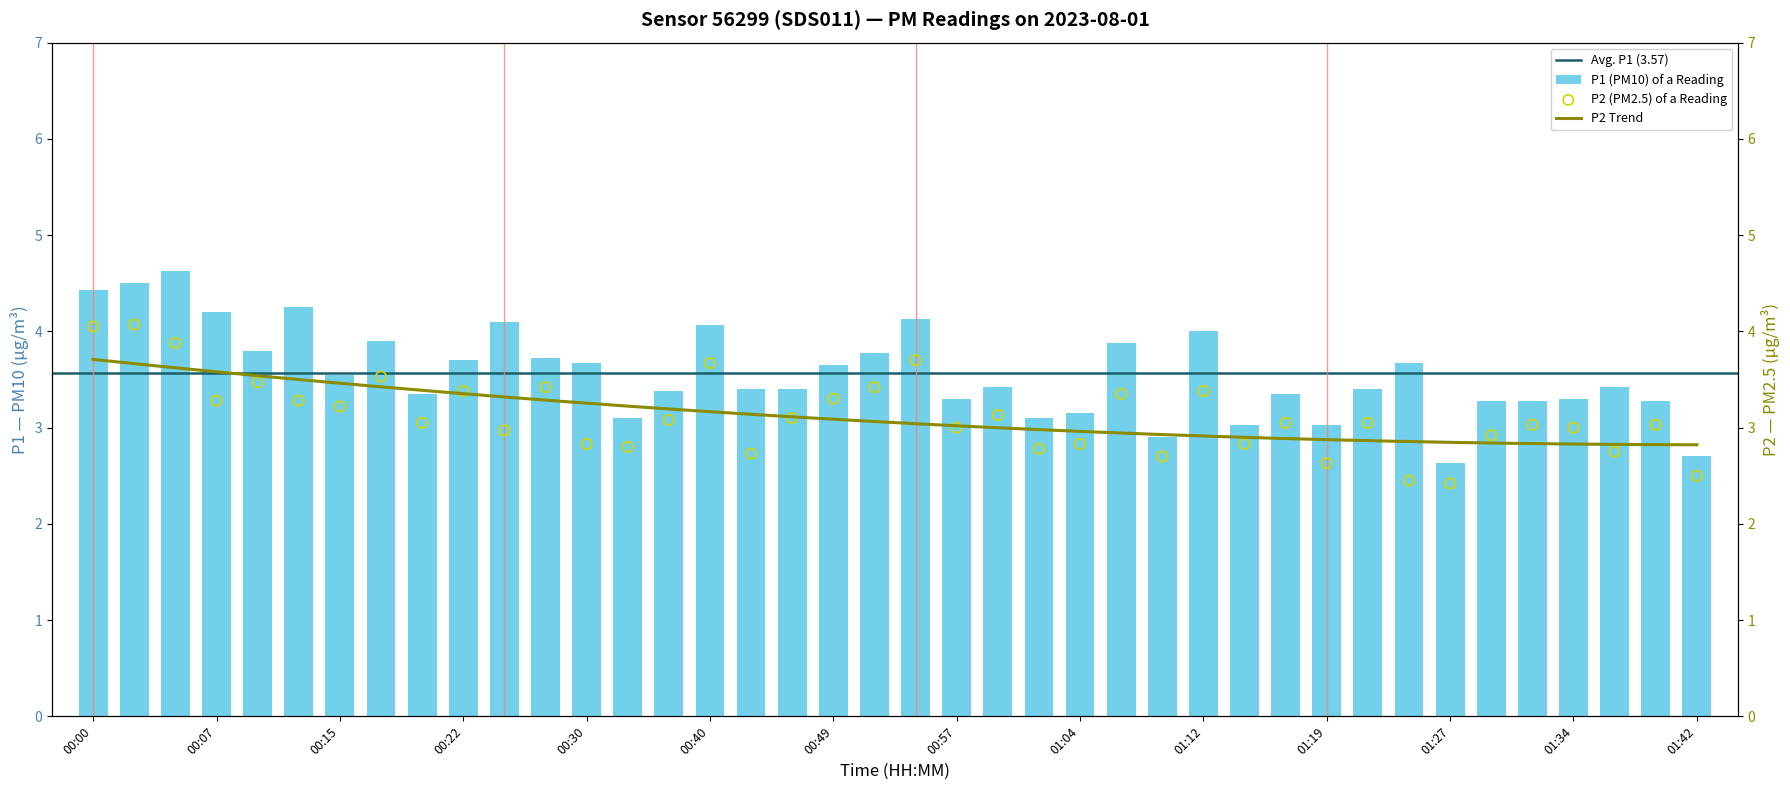

At how many categories does at least one series exceed 3?

37